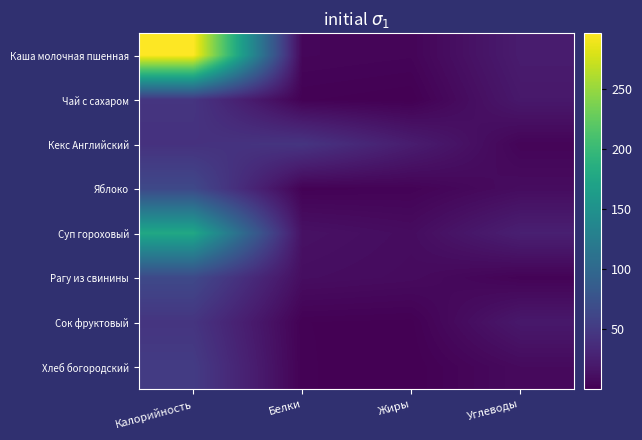

Reading left to right, extract all data points from this chart.

Каша молочная пшенная: Калорийность=296.0	Белки=5.1	Жиры=4.0	Углеводы=23.0
Чай с сахаром: Калорийность=45.6	Белки=1.6	Жиры=0.3	Углеводы=19.8
Кекс Английский: Калорийность=42.8	Белки=45.6	Жиры=23.6	Углеводы=4.0
Яблоко: Калорийность=65.0	Белки=2.0	Жиры=3.0	Углеводы=10.0
Суп гороховый: Калорийность=177.0	Белки=14.0	Жиры=10.0	Углеводы=26.0
Рагу из свинины: Калорийность=65.3	Белки=11.0	Жиры=9.0	Углеводы=3.0
Сок фруктовый: Калорийность=45.6	Белки=1.5	Жиры=0.9	Углеводы=19.8
Хлеб богородский: Калорийность=52.0	Белки=1.6	Жиры=0.3	Углеводы=8.3